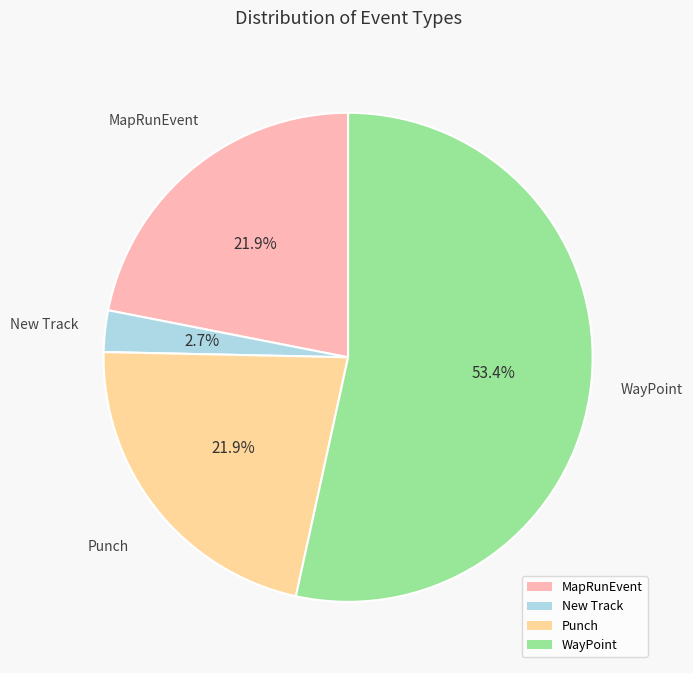

What is the smallest slice in the pie chart?

New Track